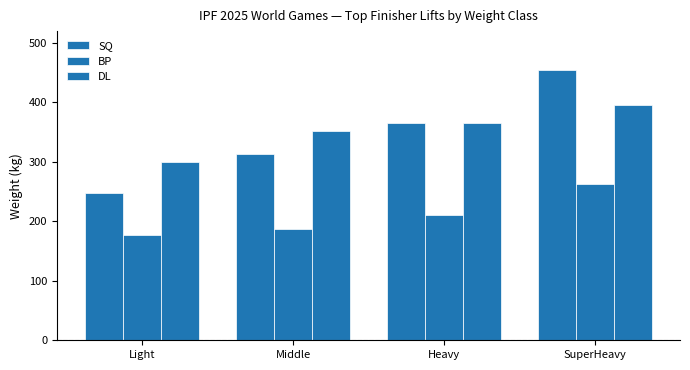

Reading left to right, list all the values displayed in this chart.

SQ: 247.5	312.5	365.5	455.0
BP: 177.5	187.5	210.0	262.5
DL: 300.0	352.5	365.0	395.0